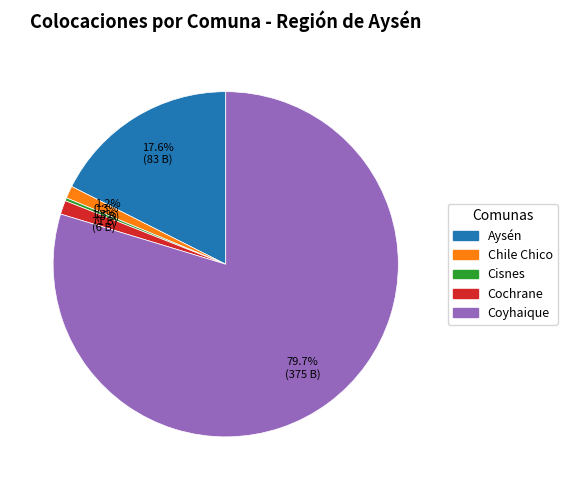

Do Aysén and Coyhaique together represent more than half of the pie?

Yes